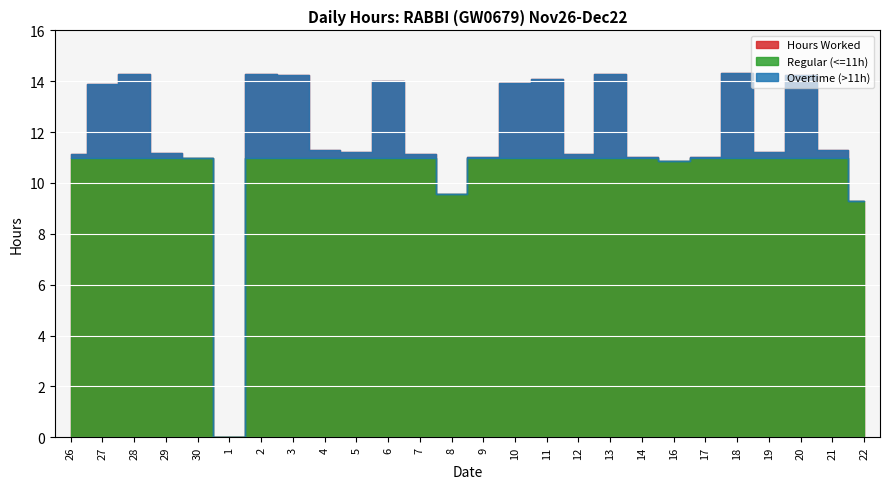

What is the highest value of the Regular (<=11h) series?

11.0